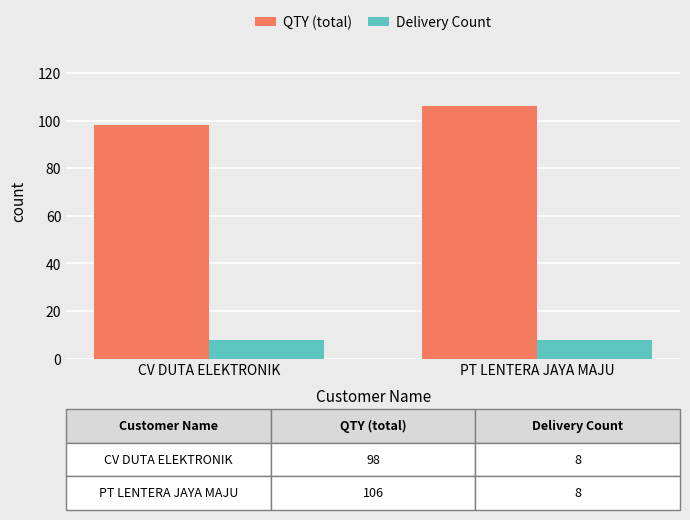

At CV DUTA ELEKTRONIK, list the series in order from largest to smallest.

QTY (total), Delivery Count